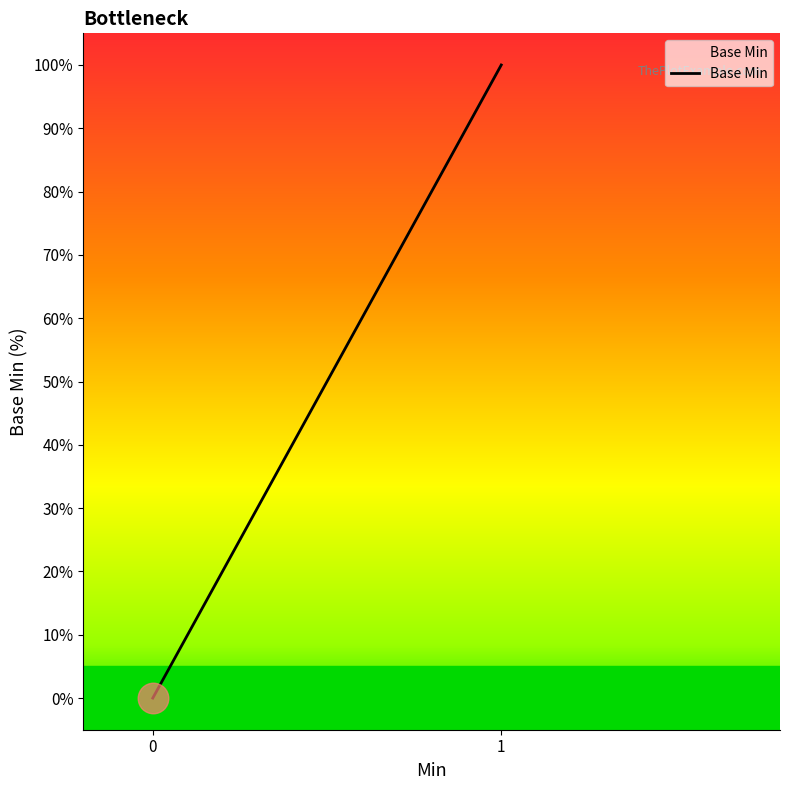

What is the greatest value displayed?

100